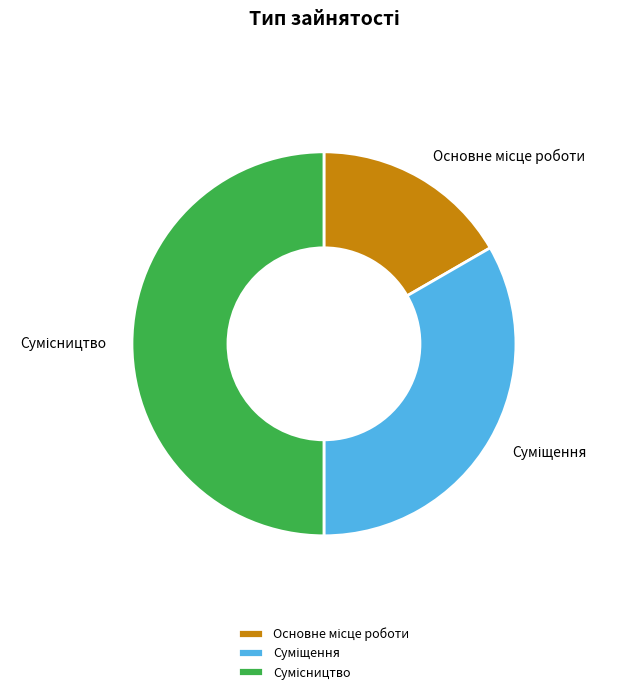

How many slices are in this pie chart?

3